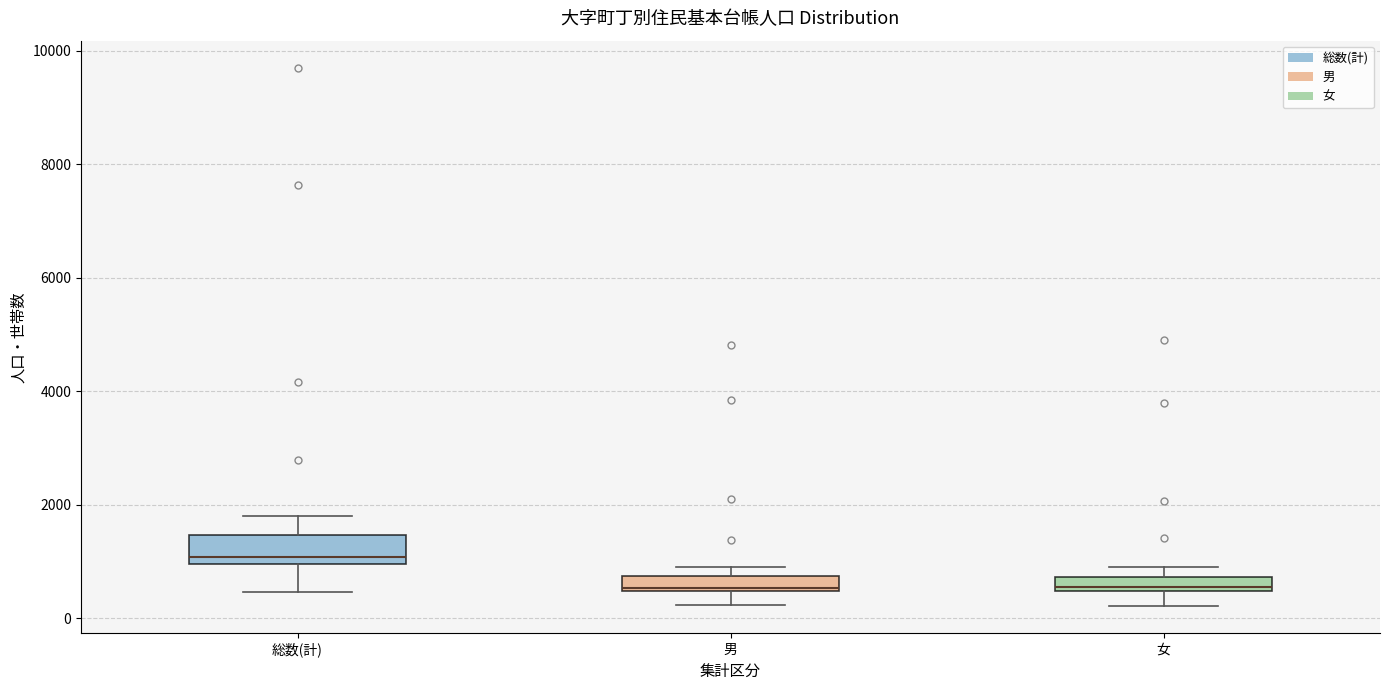

Where does the upper whisker of the box for 総数(計) end on the y-axis? The values are not printed on the chart, so give them approximately, as read against the axis.

1800